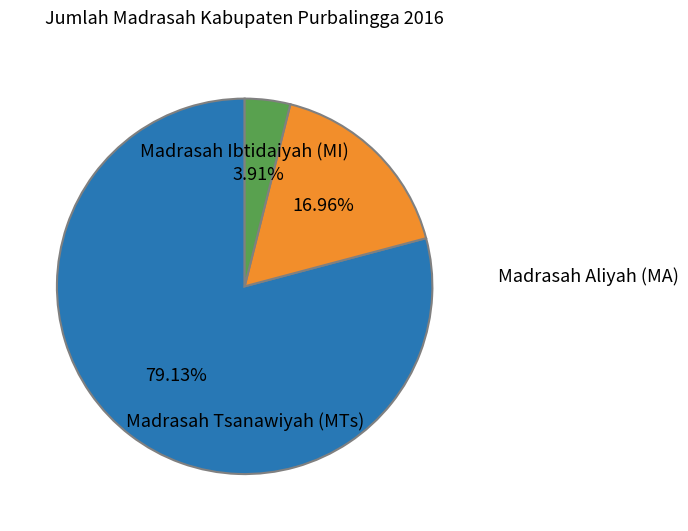

The Madrasah Tsanawiyah (MTs) slice represents 17% of the pie. True or false?

True